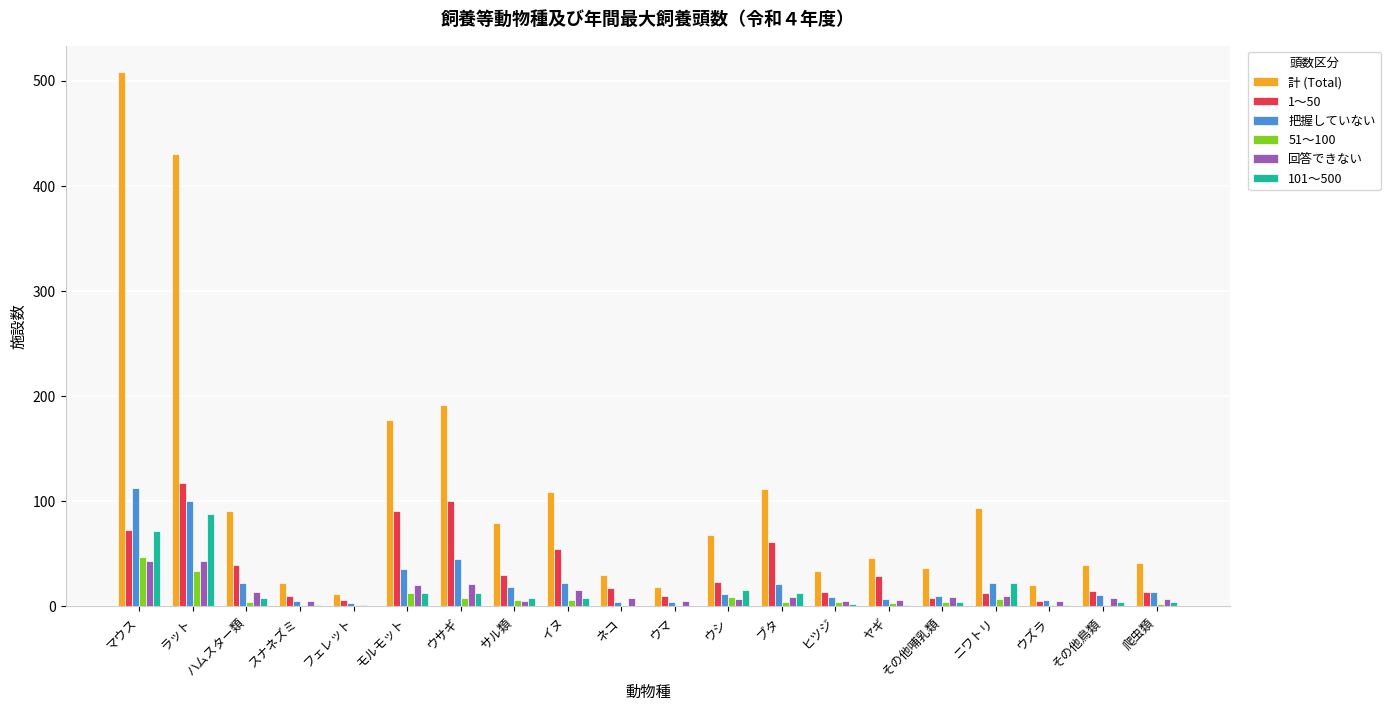

What is the highest value of the 回答できない series?

43